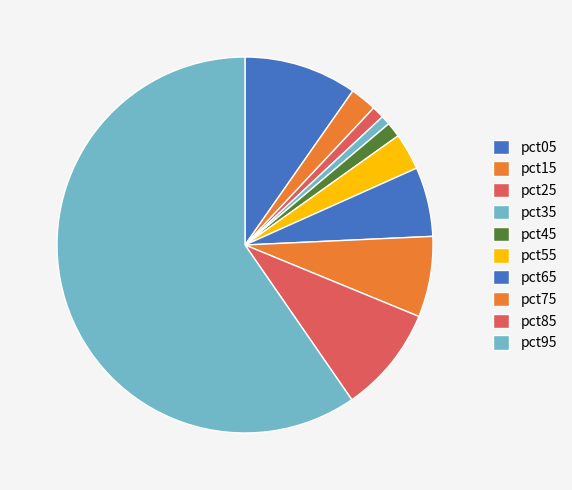

What percentage do pct65 and pct95 together represent?

65.6%